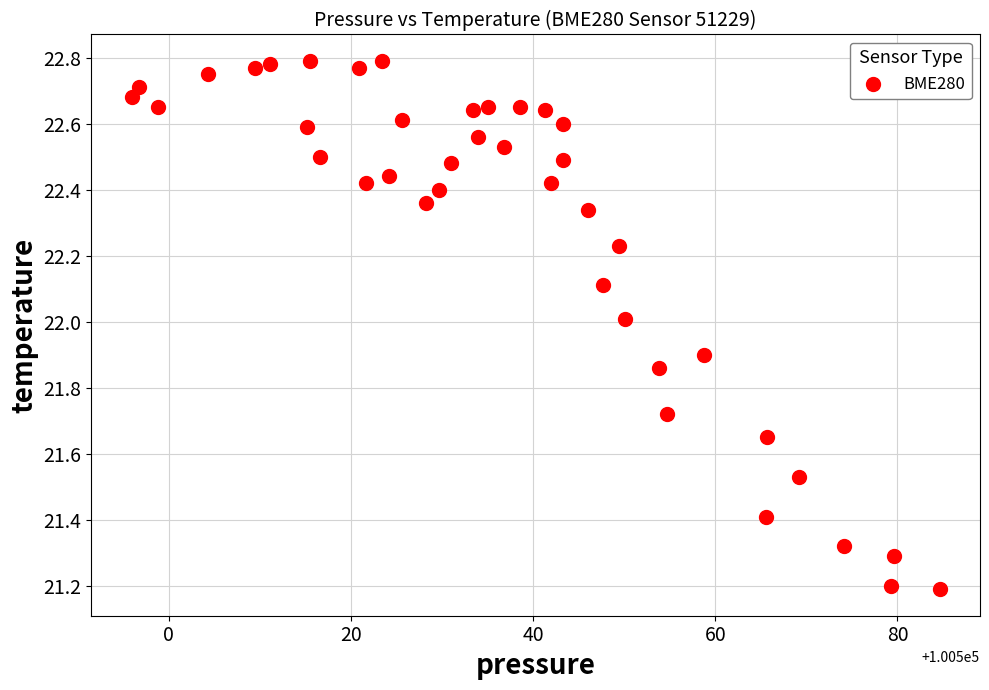

What is the range of Y values (max minus min)?

1.6